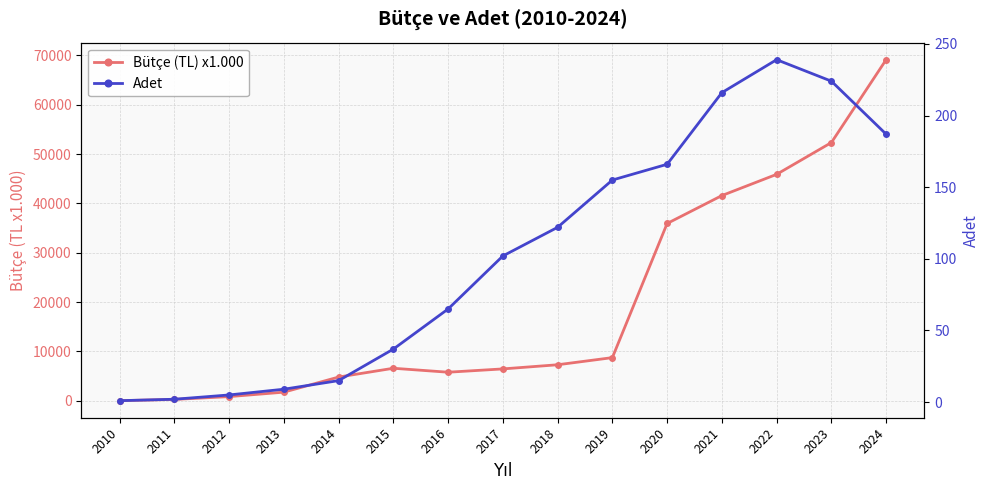

What is the difference between the maximum and minimum values in the Bütçe (TL) x1.000 series?

69082